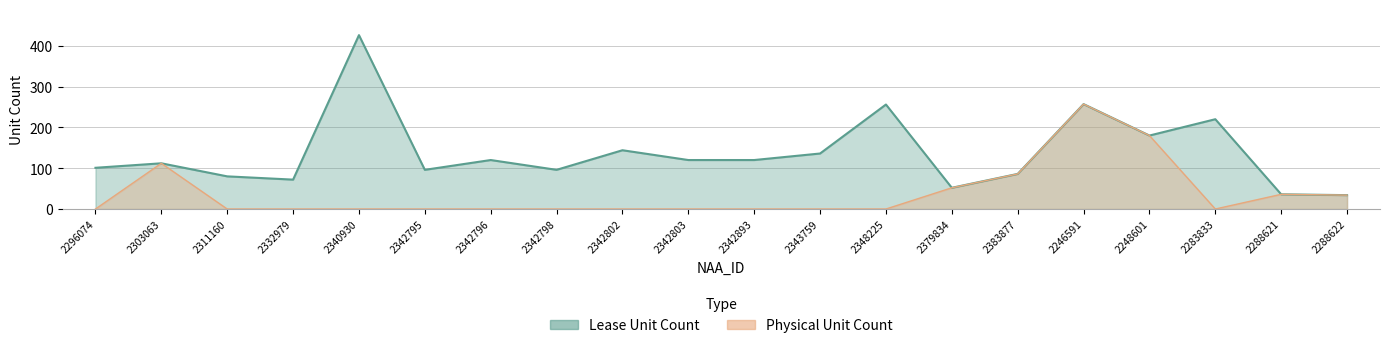

The Lease Unit Count series shows 112 at 2303063. True or false?

True